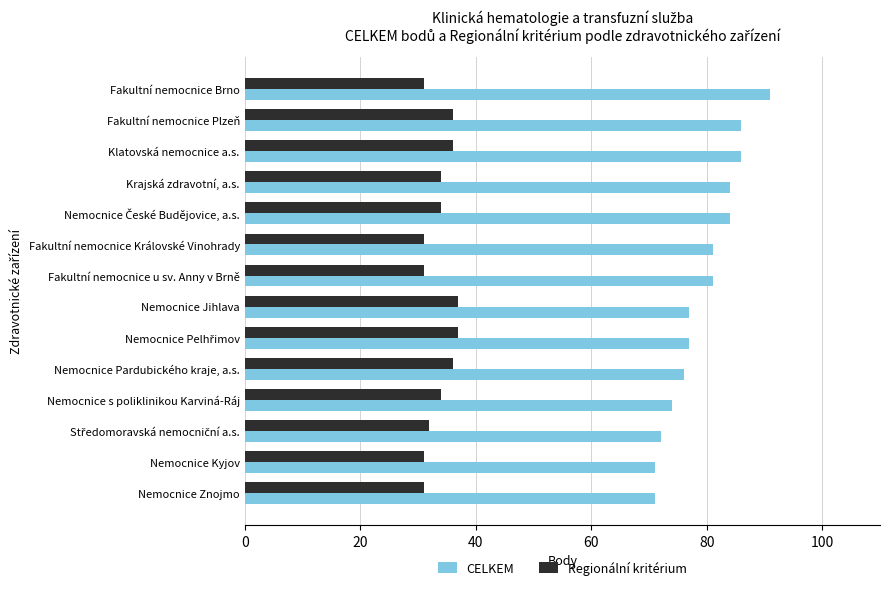

Which category has the highest value in the CELKEM series?

Fakultní nemocnice Brno